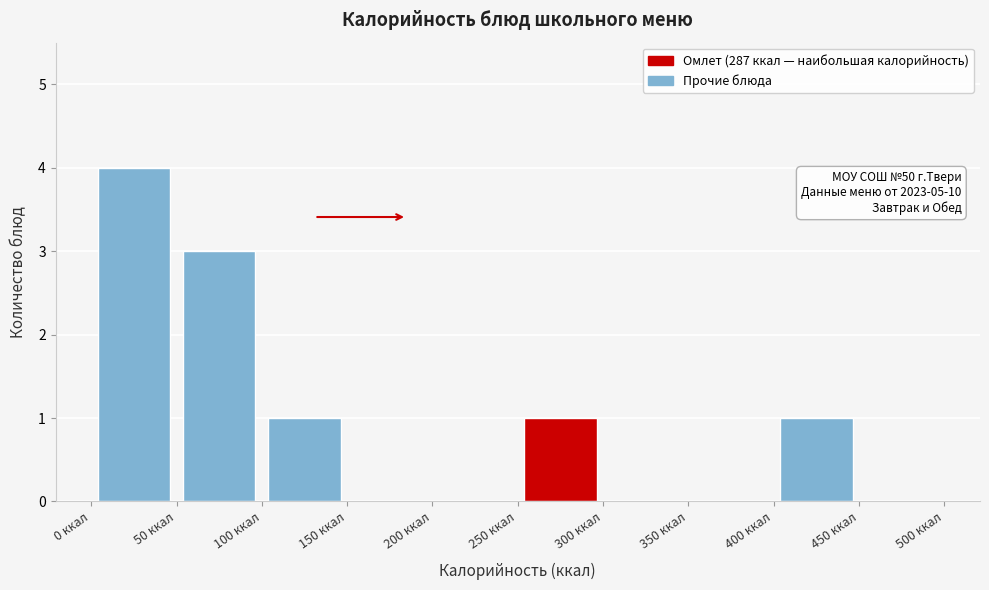

Over which range of the x-axis is the bar tallest?

0 to 50